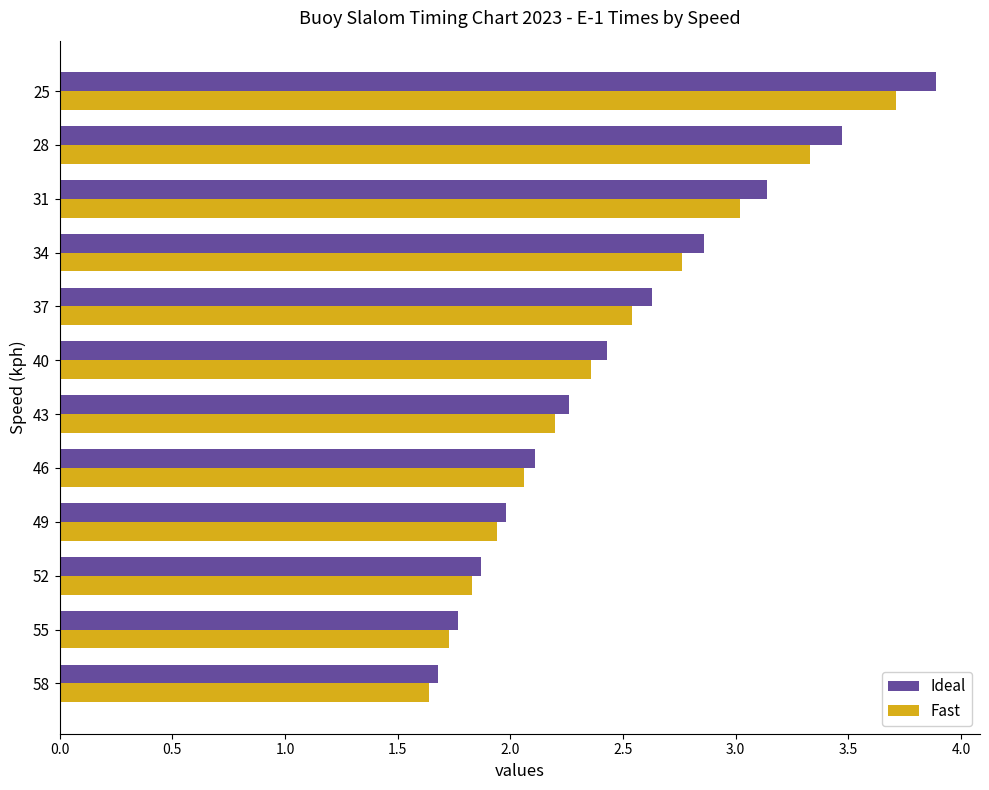

What is the approximate value of Fast at 52?

1.8